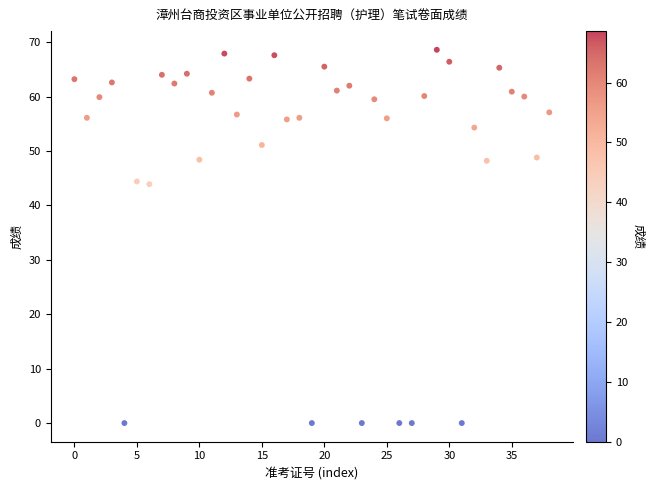

What is the range of Y values (max minus min)?

68.6